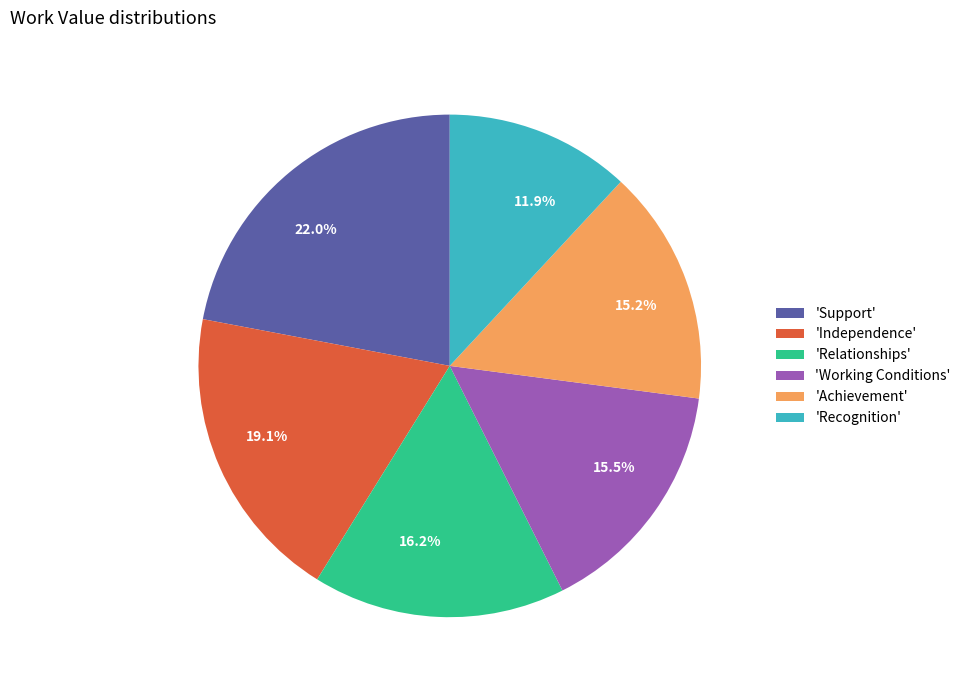

Count the number of slices in the pie.

6